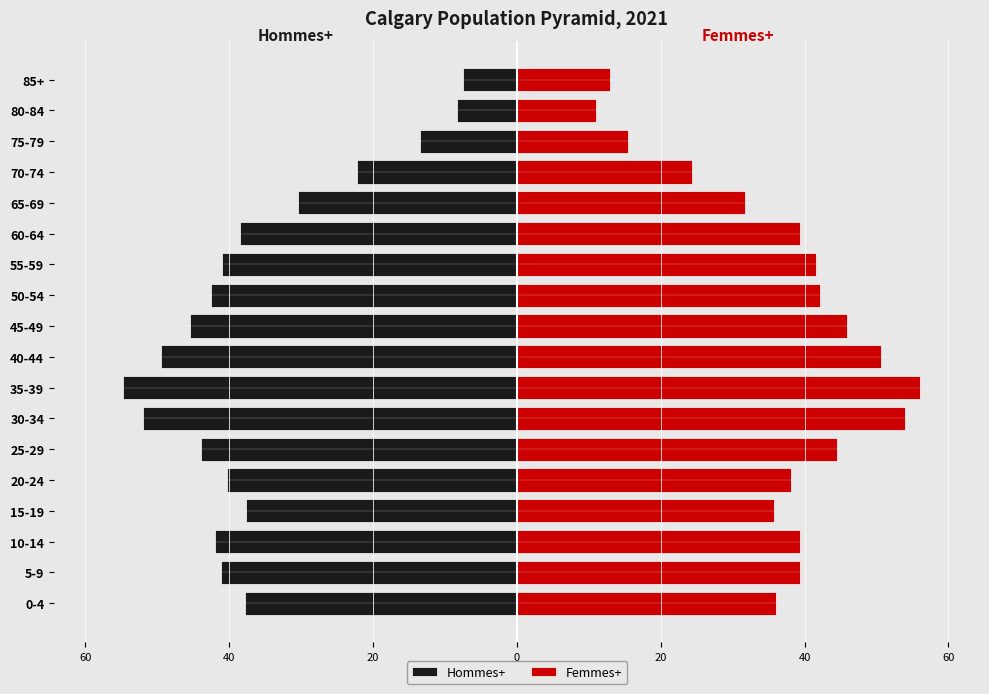

Are the bars grouped side by side (vs. stacked)?

Yes